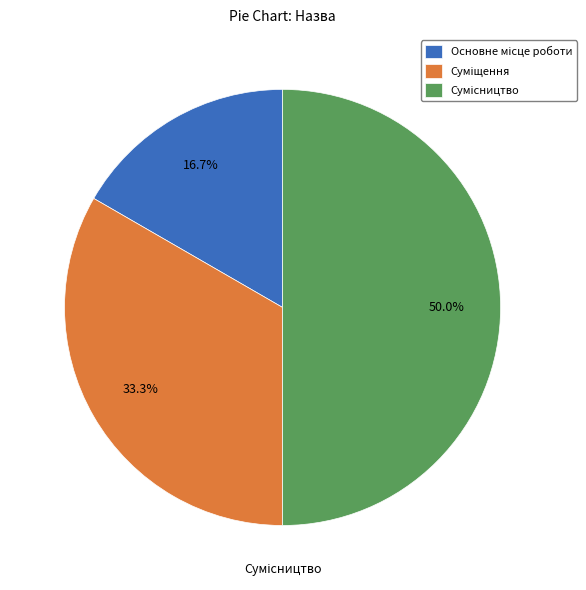

How many slices are in this pie chart?

3